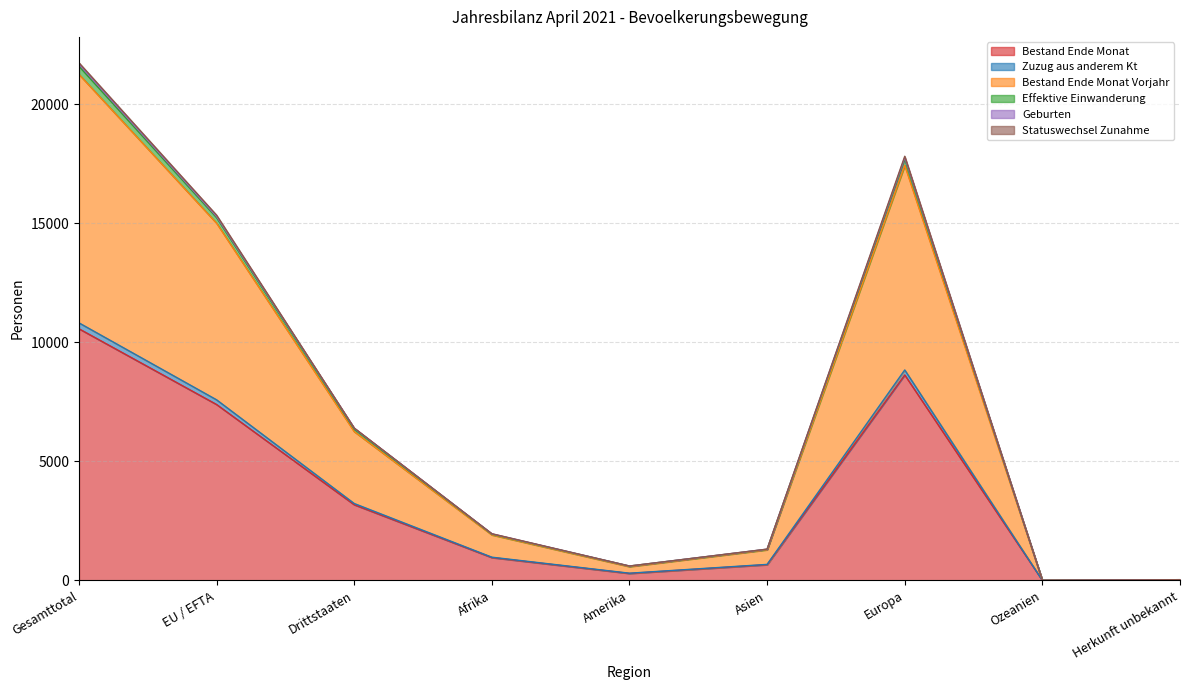

At which category does Bestand Ende Monat reach its first local peak?

Europa